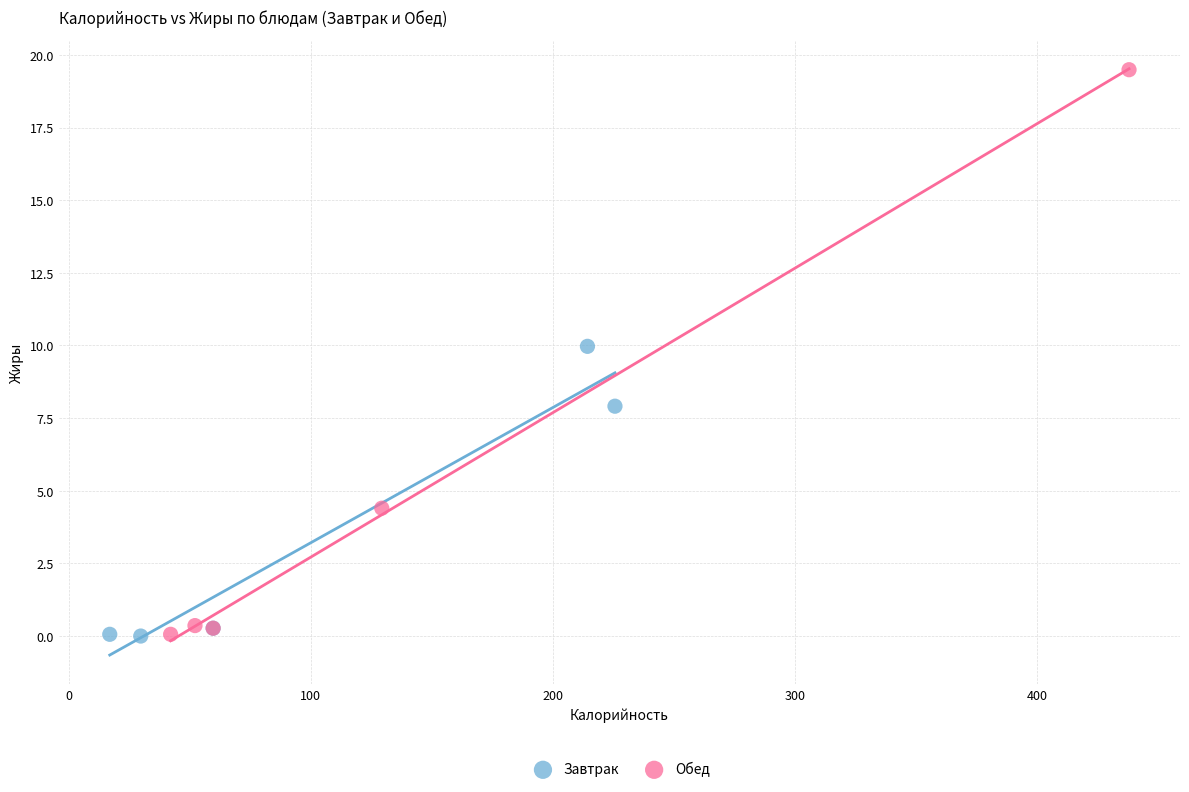

Which series reaches the maximum Y coordinate?

Обед